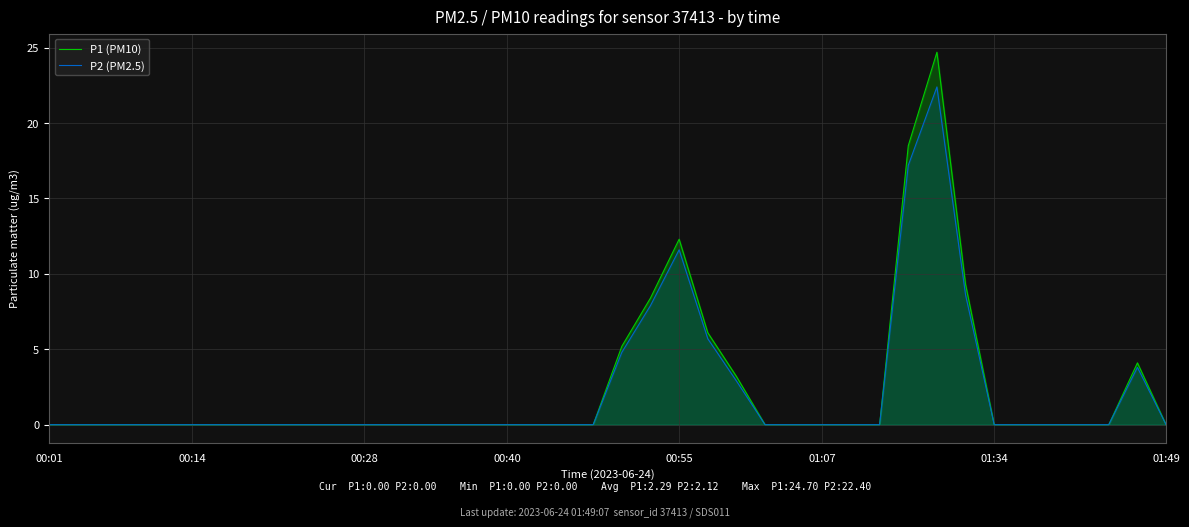

What is the maximum value for P1 (PM10)?

24.7